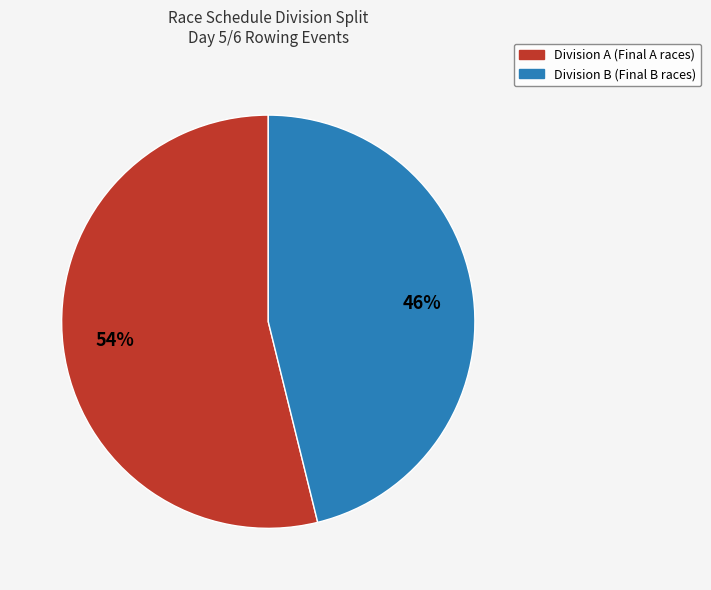

How many slices are in this pie chart?

2